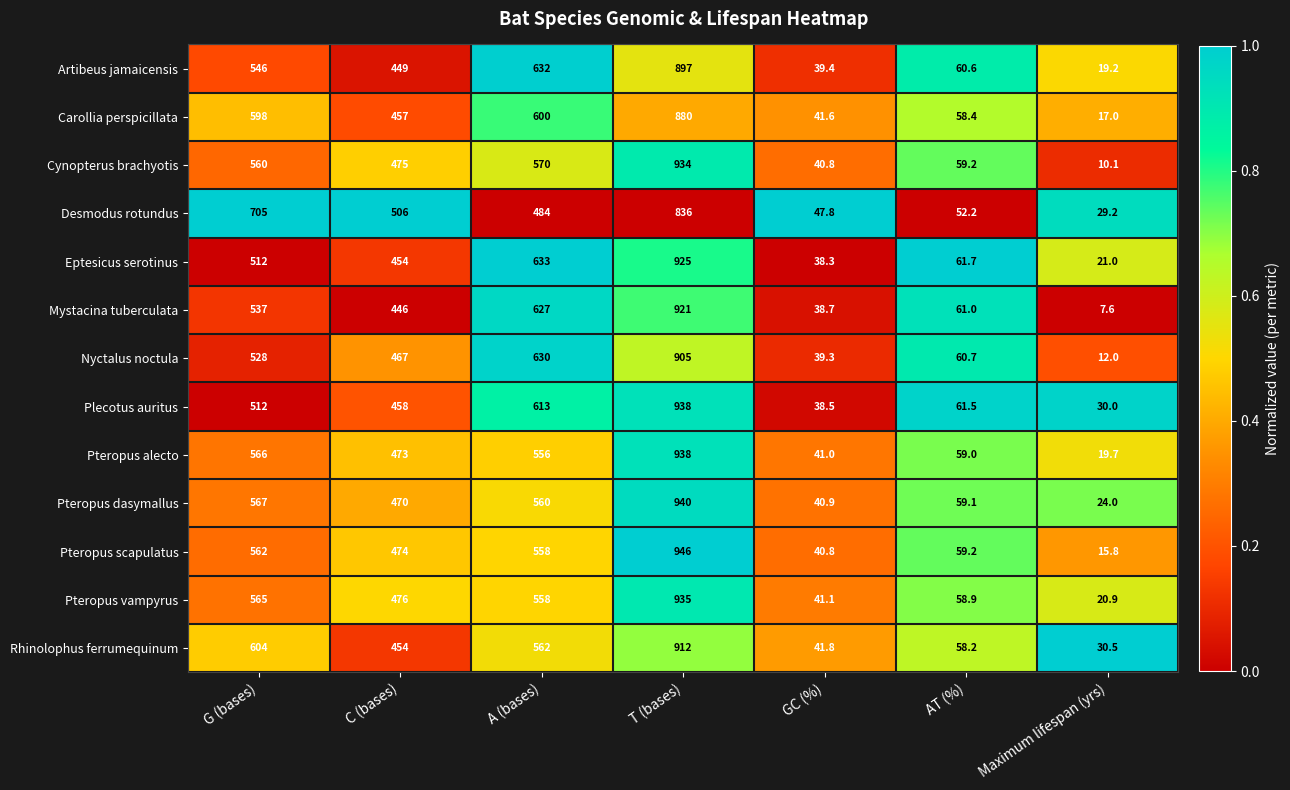

What is the sum of the Mystacina tuberculata values at C (bases) and G (bases)?

983.0